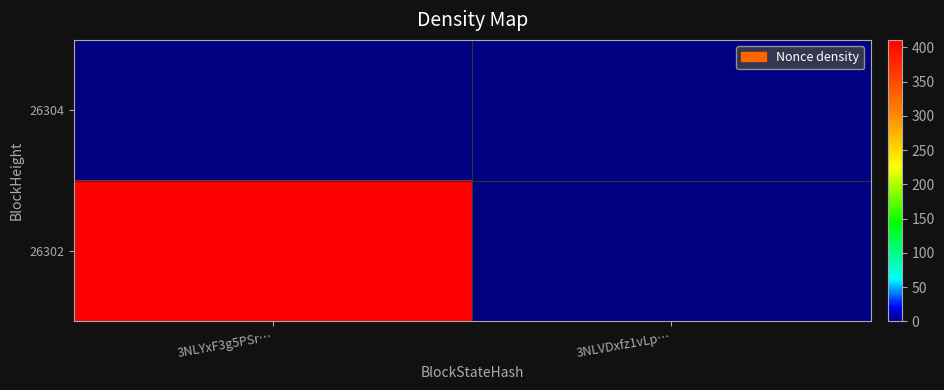

Count the number of categories in the chart.

2